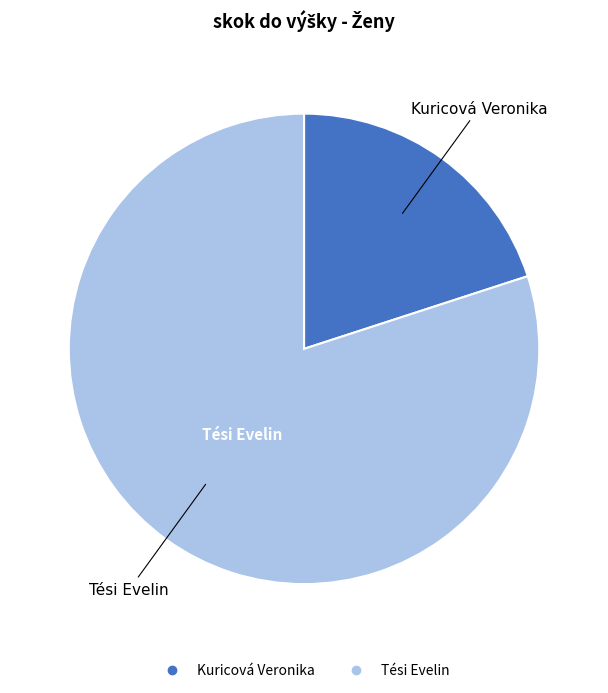

Combined, do Kuricová Veronika and Tési Evelin account for over 50%?

Yes